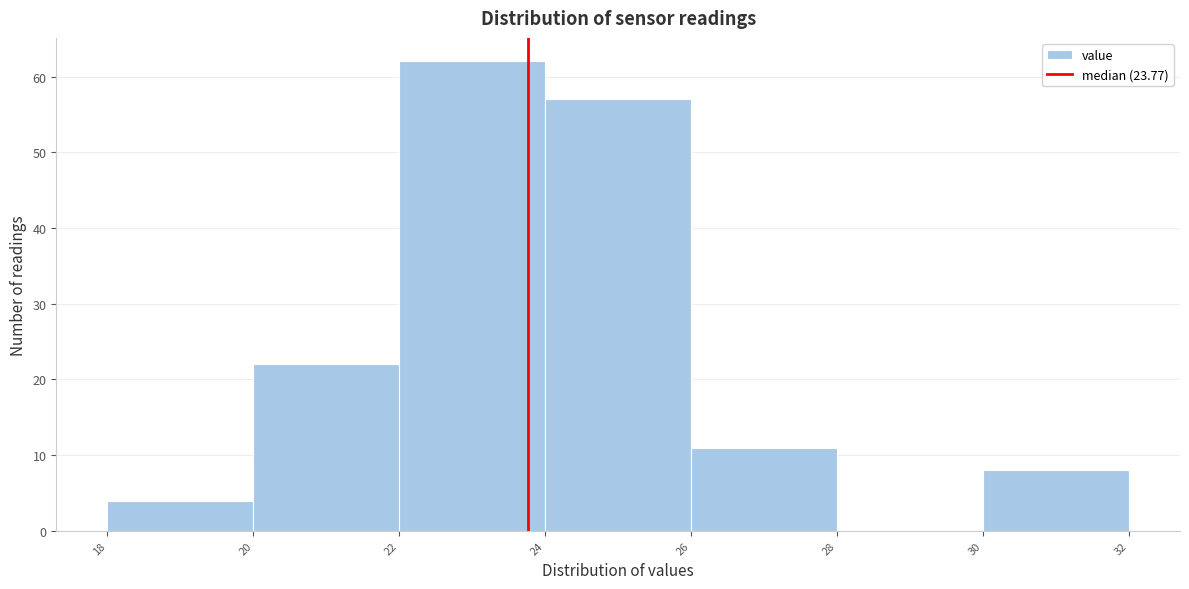

Reading left to right, transcribe this chart: for each bar, give the range it covers on the x-axis and its height. The values are not printed on the chart, so give them approximately, as read against the axis.

18 to 20: 4
20 to 22: 22
22 to 24: 62
24 to 26: 57
26 to 28: 11
28 to 30: 0
30 to 32: 8